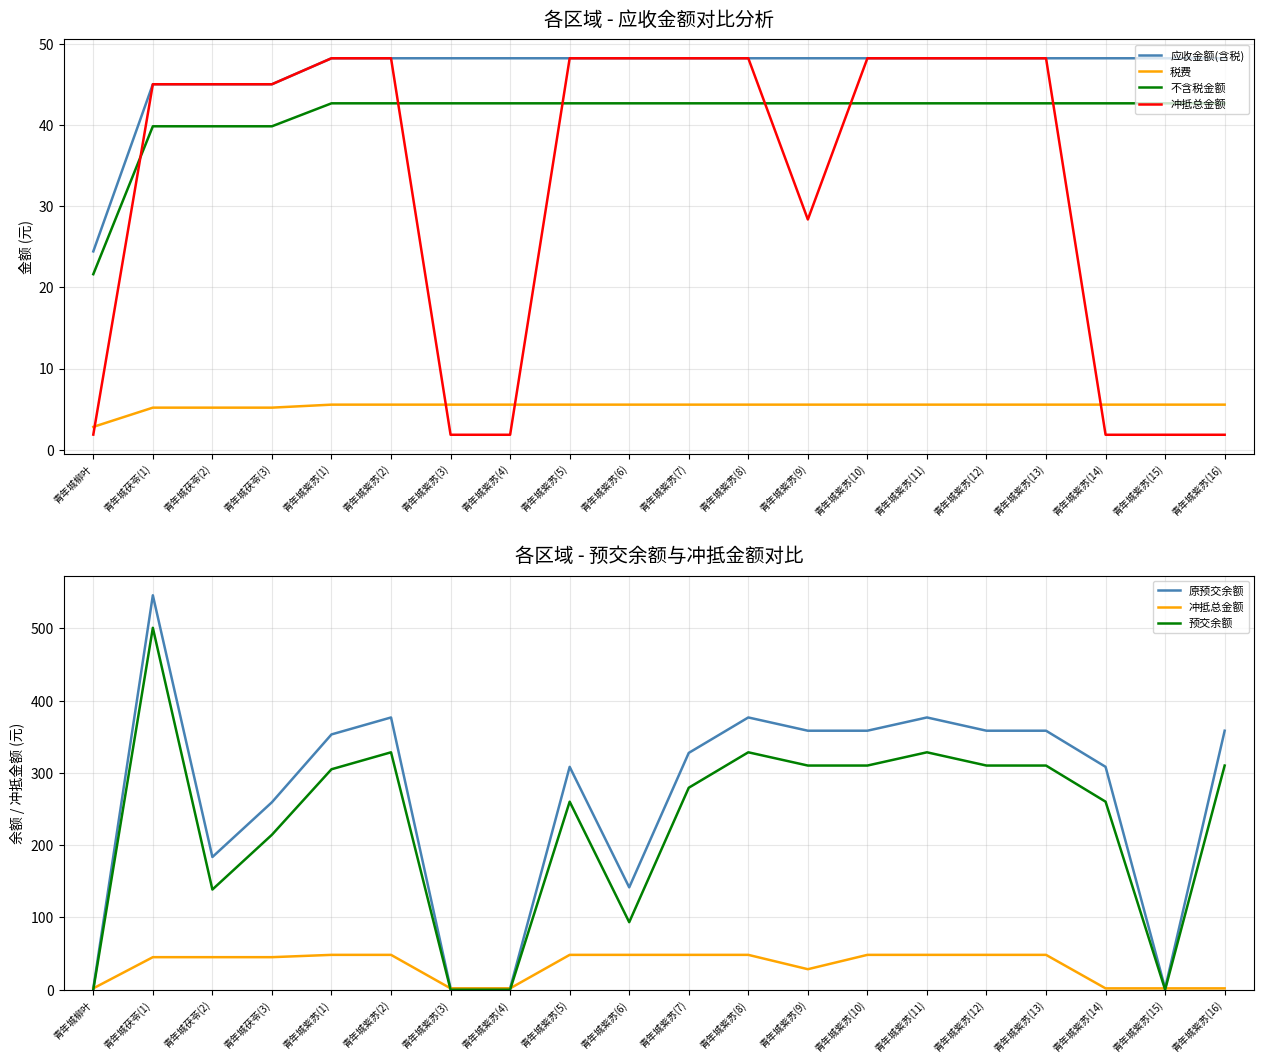

Reading left to right, extract all data points from this chart.

应收金额(含税): 24.4	45.0	45.0	45.0	48.2	48.2	48.2	48.2	48.2	48.2	48.2	48.2	48.2	48.2	48.2	48.2	48.2	48.2	48.2	48.2
税费: 2.8	5.2	5.2	5.2	5.5	5.5	5.5	5.5	5.5	5.5	5.5	5.5	5.5	5.5	5.5	5.5	5.5	5.5	5.5	5.5
不含税金额: 21.6	39.8	39.8	39.8	42.7	42.7	42.7	42.7	42.7	42.7	42.7	42.7	42.7	42.7	42.7	42.7	42.7	42.7	42.7	42.7
冲抵总金额: 1.9	45.0	45.0	45.0	48.2	48.2	1.8	1.8	48.2	48.2	48.2	48.2	28.4	48.2	48.2	48.2	48.2	1.8	1.8	1.8
原预交余额: 1.9	545.9	183.7	259.5	353.3	376.8	1.8	1.8	308.4	141.7	327.8	376.8	358.5	358.5	376.8	358.5	358.4	308.4	1.8	358.4
预交余额: 0.0	500.9	138.6	214.4	305.1	328.6	0.0	0.0	260.2	93.4	279.5	328.6	310.2	310.2	328.6	310.2	310.2	260.2	0.0	310.2